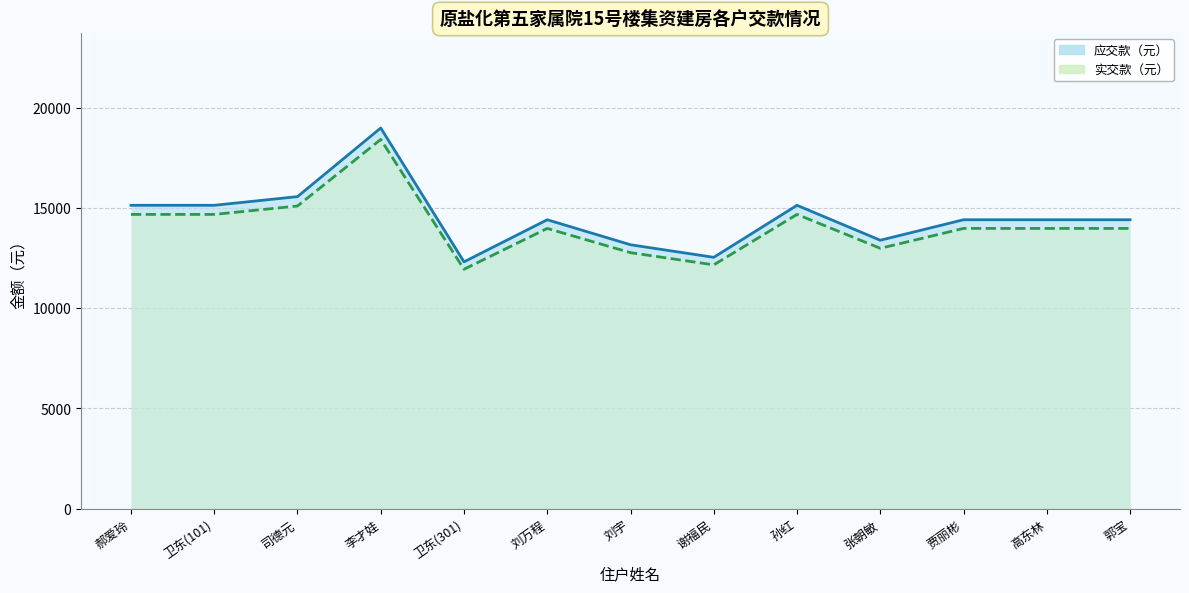

At which category does 应交款（元） reach its first local valley?

卫东(301)